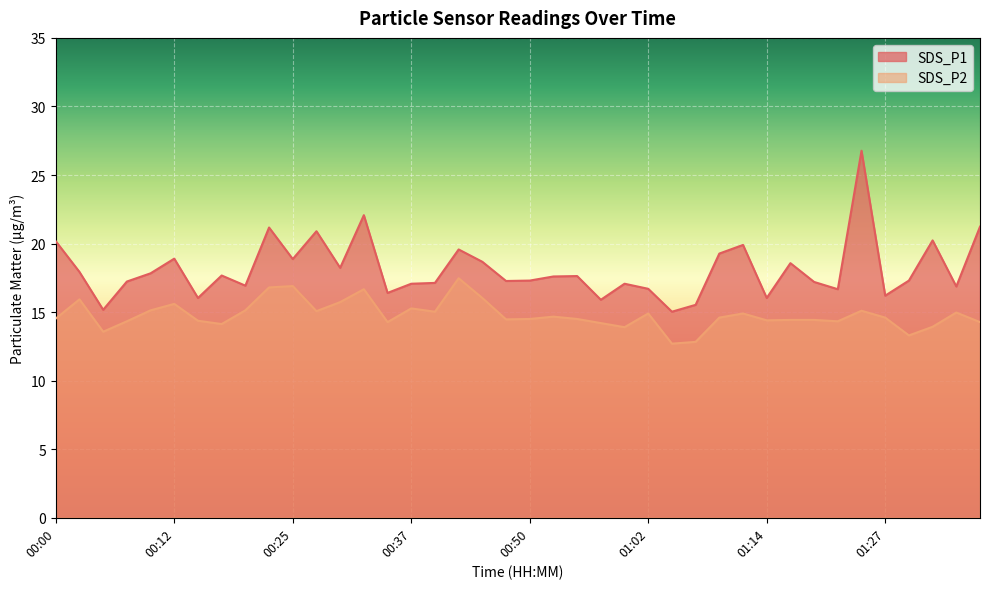

At which label does SDS_P1 first exceed 17?

00:00